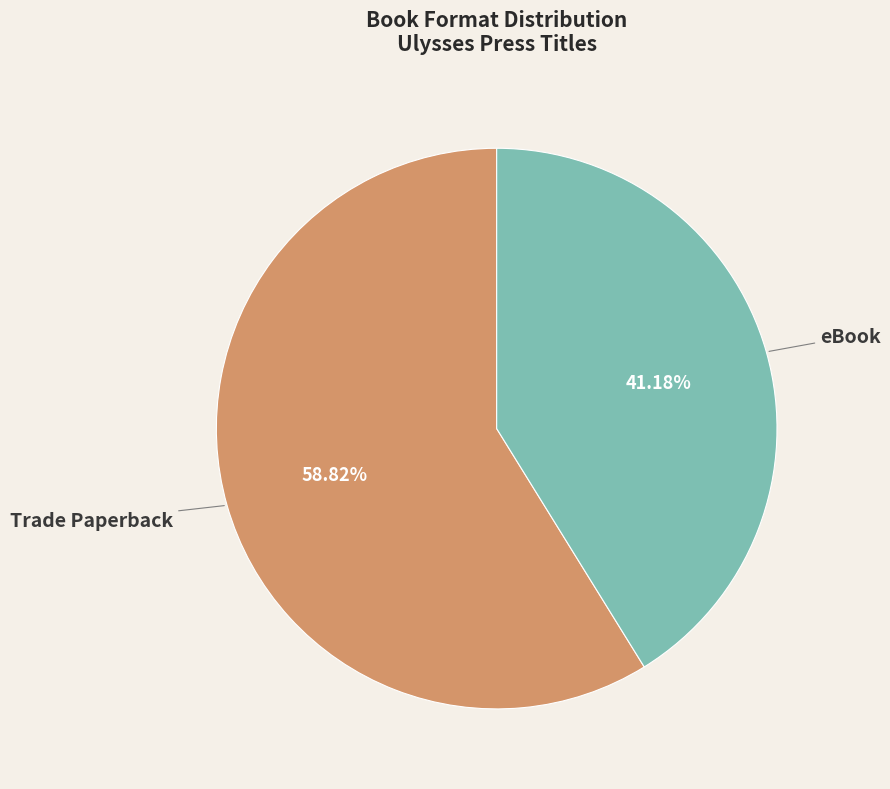

Count the number of slices in the pie.

2